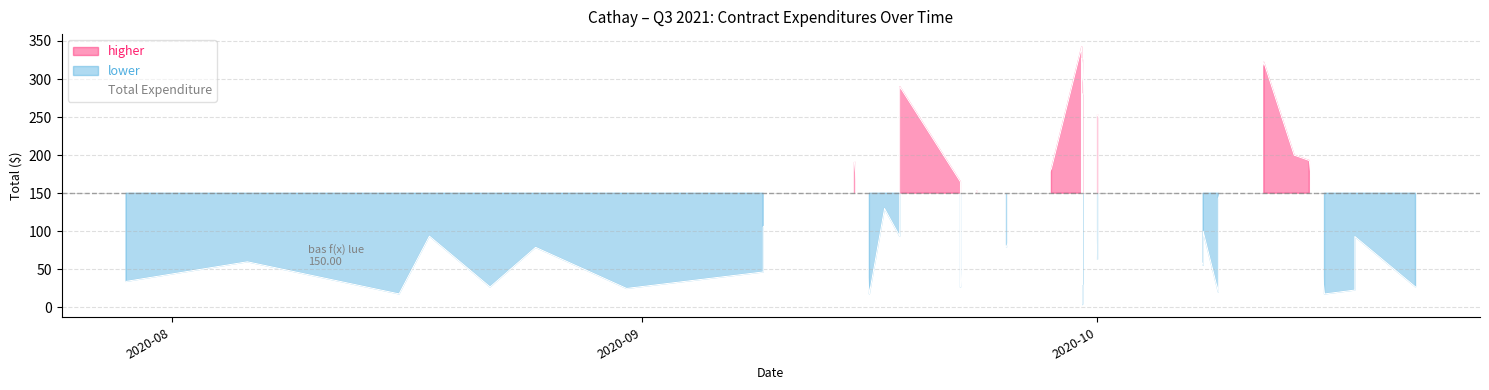

How many values are below 93?

19